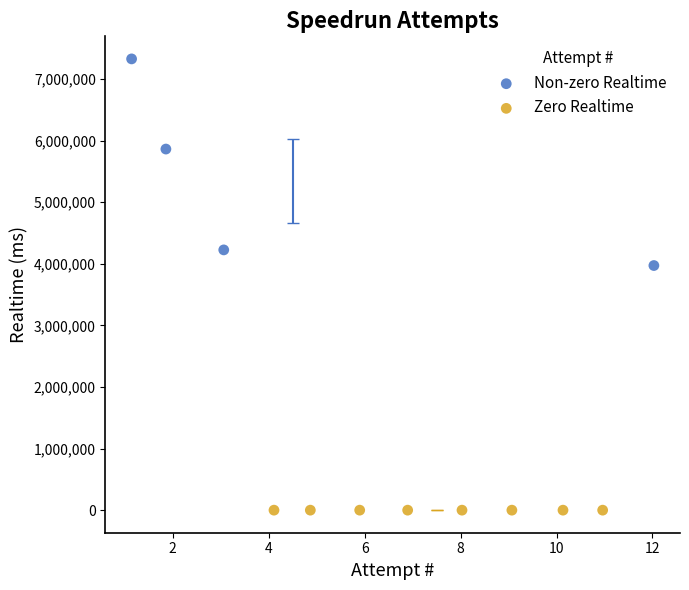

Which series reaches the minimum Y coordinate?

Zero Realtime